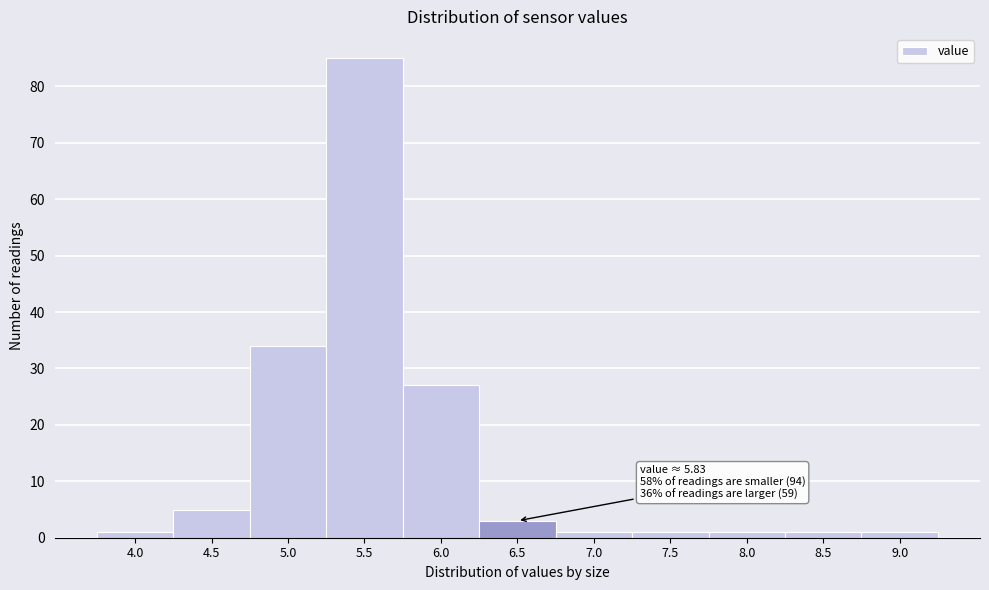

Reading right to left, transcribe all the data shown in this chart.

1	1	1	1	1	3	27	85	34	5	1